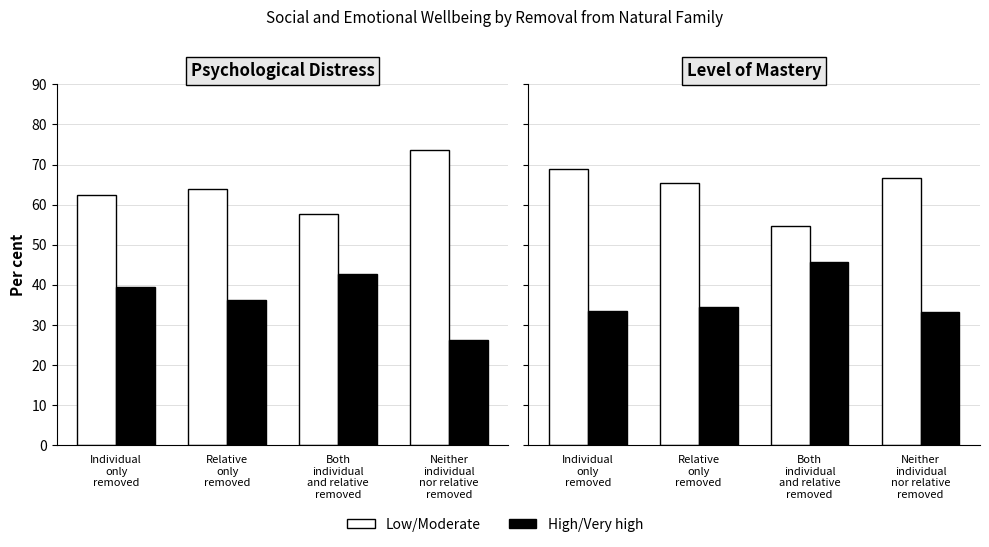

What is the label of the 3rd bar from the left?

Both
individual
and relative
removed